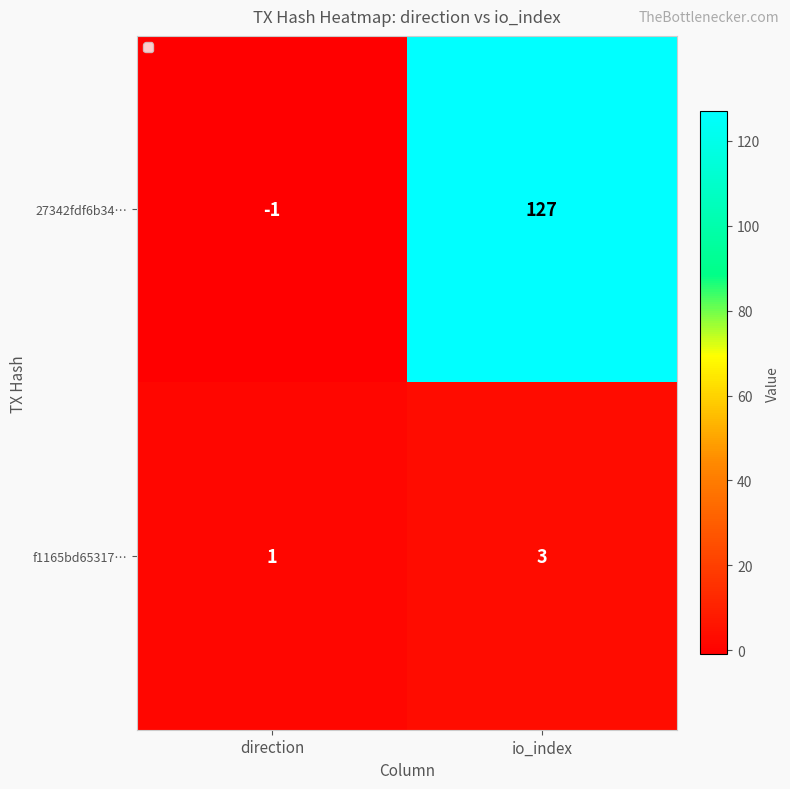

What is the sum of all f1165bd65317… values?

4